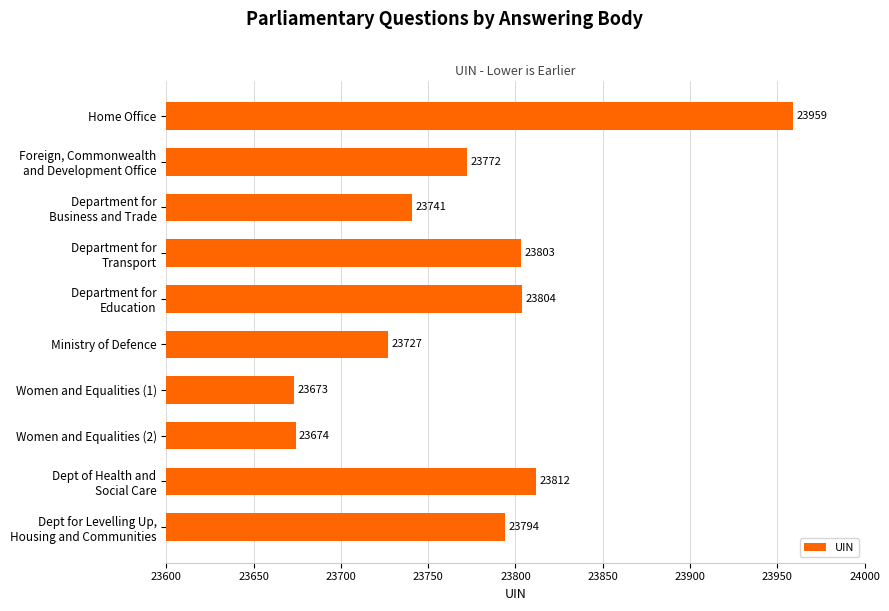

How many data points are less than 23794?

5